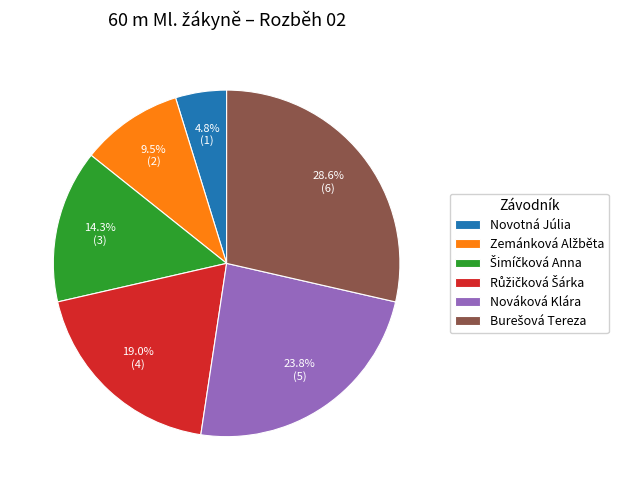

What portion of the pie excludes Nováková Klára?

76.2%